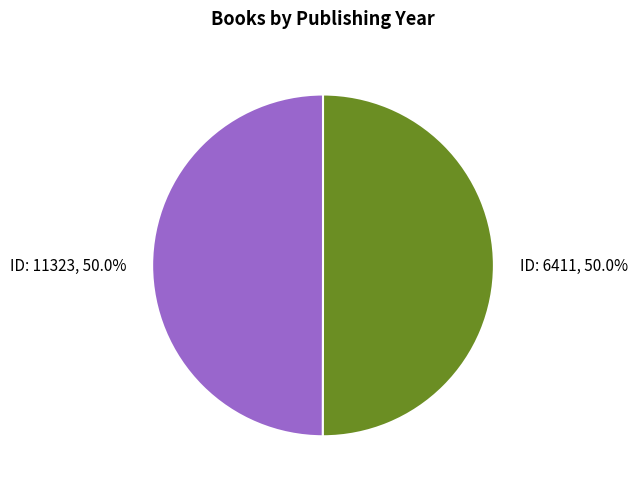

How many slices are in this pie chart?

2